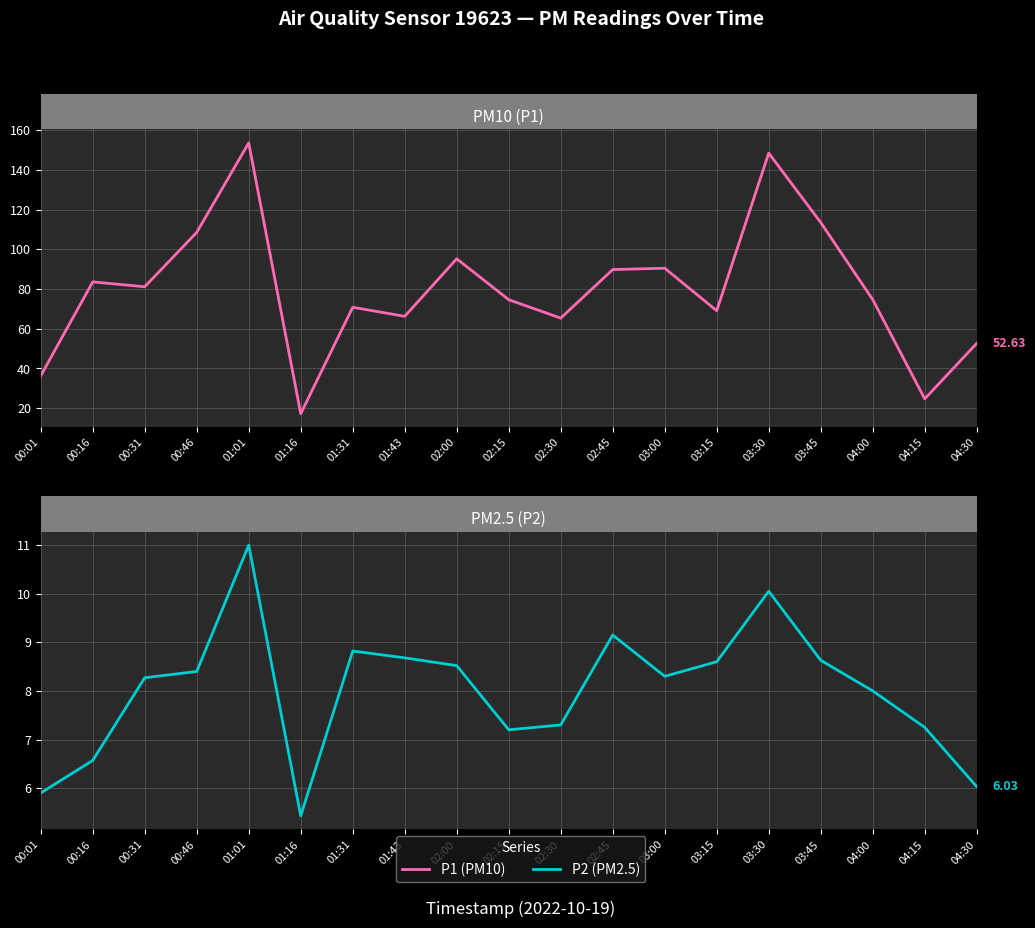

What is the label of the 13th point from the left?

03:00